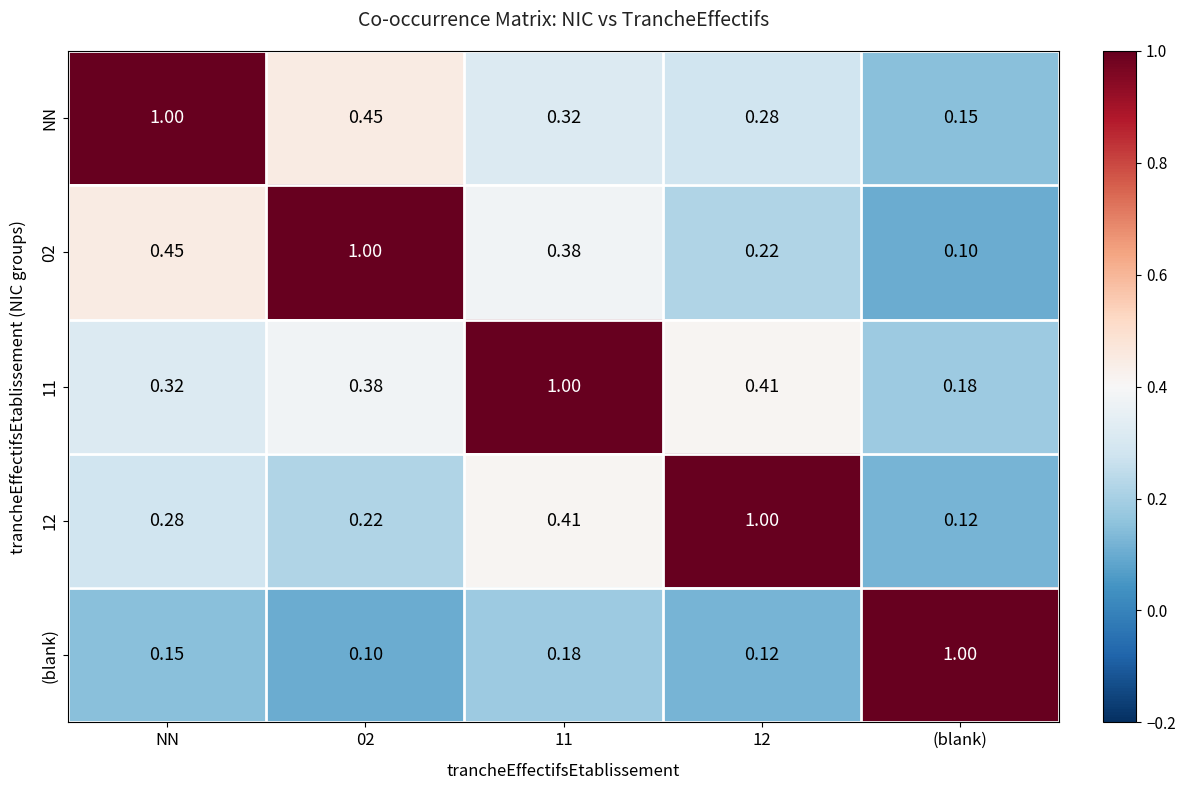

Is the value of NN at 11 greater than the value of 11 at 11?

No